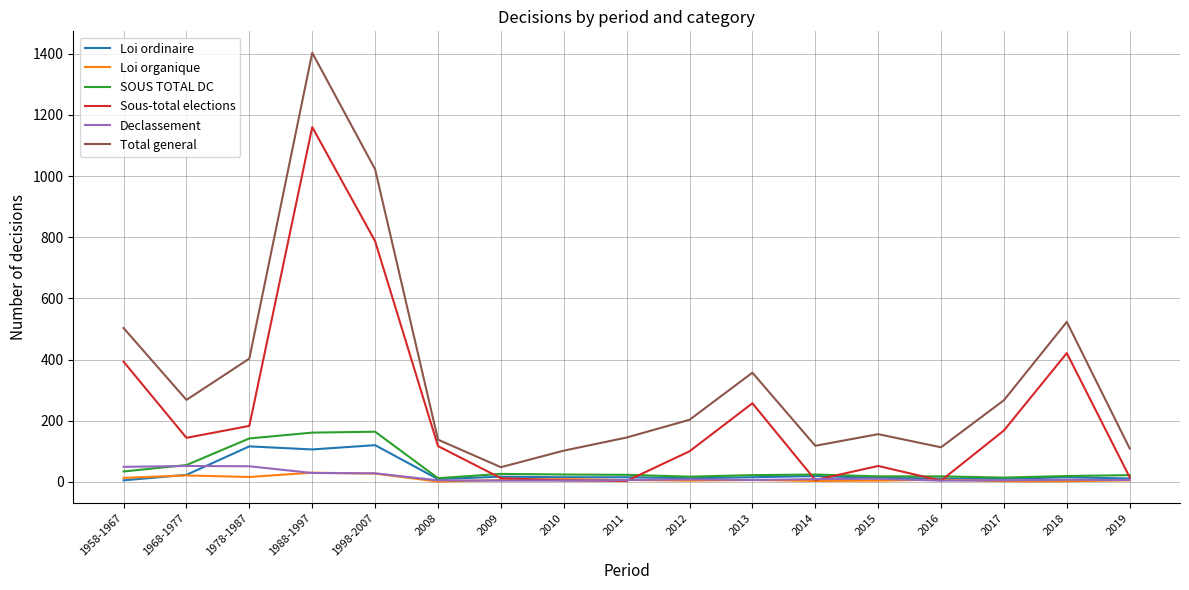

What is the maximum value shown in the chart?

1403